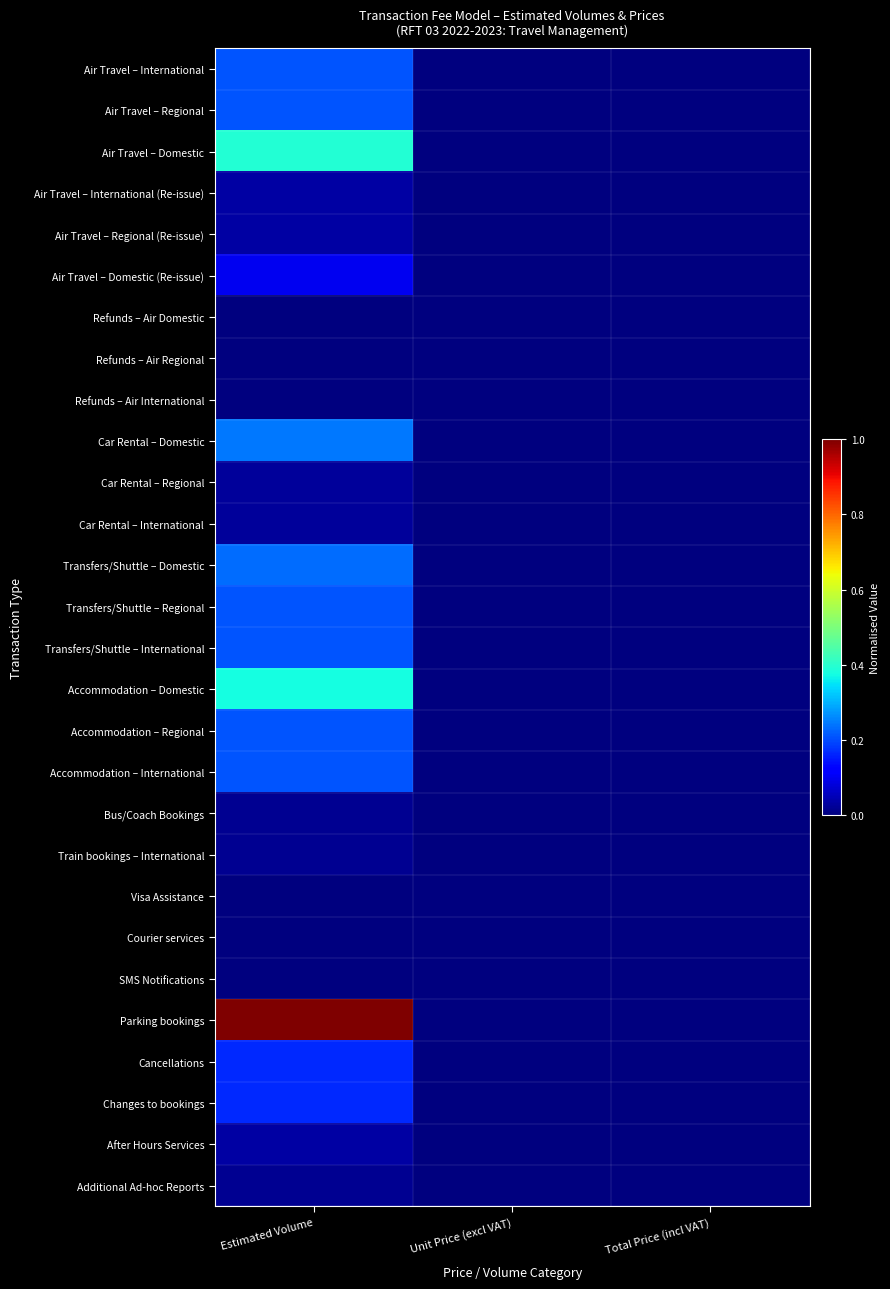

Reading left to right, extract all data points from this chart.

Air Travel – International: Estimated Volume=0.2	Unit Price (excl VAT)=0.0	Total Price (incl VAT)=0.0
Air Travel – Regional: Estimated Volume=0.2	Unit Price (excl VAT)=0.0	Total Price (incl VAT)=0.0
Air Travel – Domestic: Estimated Volume=0.4	Unit Price (excl VAT)=0.0	Total Price (incl VAT)=0.0
Air Travel – International (Re-issue): Estimated Volume=0.0	Unit Price (excl VAT)=0.0	Total Price (incl VAT)=0.0
Air Travel – Regional (Re-issue): Estimated Volume=0.0	Unit Price (excl VAT)=0.0	Total Price (incl VAT)=0.0
Air Travel – Domestic (Re-issue): Estimated Volume=0.1	Unit Price (excl VAT)=0.0	Total Price (incl VAT)=0.0
Refunds – Air Domestic: Estimated Volume=0.0	Unit Price (excl VAT)=0.0	Total Price (incl VAT)=0.0
Refunds – Air Regional: Estimated Volume=0.0	Unit Price (excl VAT)=0.0	Total Price (incl VAT)=0.0
Refunds – Air International: Estimated Volume=0.0	Unit Price (excl VAT)=0.0	Total Price (incl VAT)=0.0
Car Rental – Domestic: Estimated Volume=0.2	Unit Price (excl VAT)=0.0	Total Price (incl VAT)=0.0
Car Rental – Regional: Estimated Volume=0.0	Unit Price (excl VAT)=0.0	Total Price (incl VAT)=0.0
Car Rental – International: Estimated Volume=0.0	Unit Price (excl VAT)=0.0	Total Price (incl VAT)=0.0
Transfers/Shuttle – Domestic: Estimated Volume=0.2	Unit Price (excl VAT)=0.0	Total Price (incl VAT)=0.0
Transfers/Shuttle – Regional: Estimated Volume=0.2	Unit Price (excl VAT)=0.0	Total Price (incl VAT)=0.0
Transfers/Shuttle – International: Estimated Volume=0.2	Unit Price (excl VAT)=0.0	Total Price (incl VAT)=0.0
Accommodation – Domestic: Estimated Volume=0.4	Unit Price (excl VAT)=0.0	Total Price (incl VAT)=0.0
Accommodation – Regional: Estimated Volume=0.2	Unit Price (excl VAT)=0.0	Total Price (incl VAT)=0.0
Accommodation – International: Estimated Volume=0.2	Unit Price (excl VAT)=0.0	Total Price (incl VAT)=0.0
Bus/Coach Bookings: Estimated Volume=0.0	Unit Price (excl VAT)=0.0	Total Price (incl VAT)=0.0
Train bookings – International: Estimated Volume=0.0	Unit Price (excl VAT)=0.0	Total Price (incl VAT)=0.0
Visa Assistance: Estimated Volume=0.0	Unit Price (excl VAT)=0.0	Total Price (incl VAT)=0.0
Courier services: Estimated Volume=0.0	Unit Price (excl VAT)=0.0	Total Price (incl VAT)=0.0
SMS Notifications: Estimated Volume=0.0	Unit Price (excl VAT)=0.0	Total Price (incl VAT)=0.0
Parking bookings: Estimated Volume=1.0	Unit Price (excl VAT)=0.0	Total Price (incl VAT)=0.0
Cancellations: Estimated Volume=0.2	Unit Price (excl VAT)=0.0	Total Price (incl VAT)=0.0
Changes to bookings: Estimated Volume=0.2	Unit Price (excl VAT)=0.0	Total Price (incl VAT)=0.0
After Hours Services: Estimated Volume=0.0	Unit Price (excl VAT)=0.0	Total Price (incl VAT)=0.0
Additional Ad-hoc Reports: Estimated Volume=0.0	Unit Price (excl VAT)=0.0	Total Price (incl VAT)=0.0